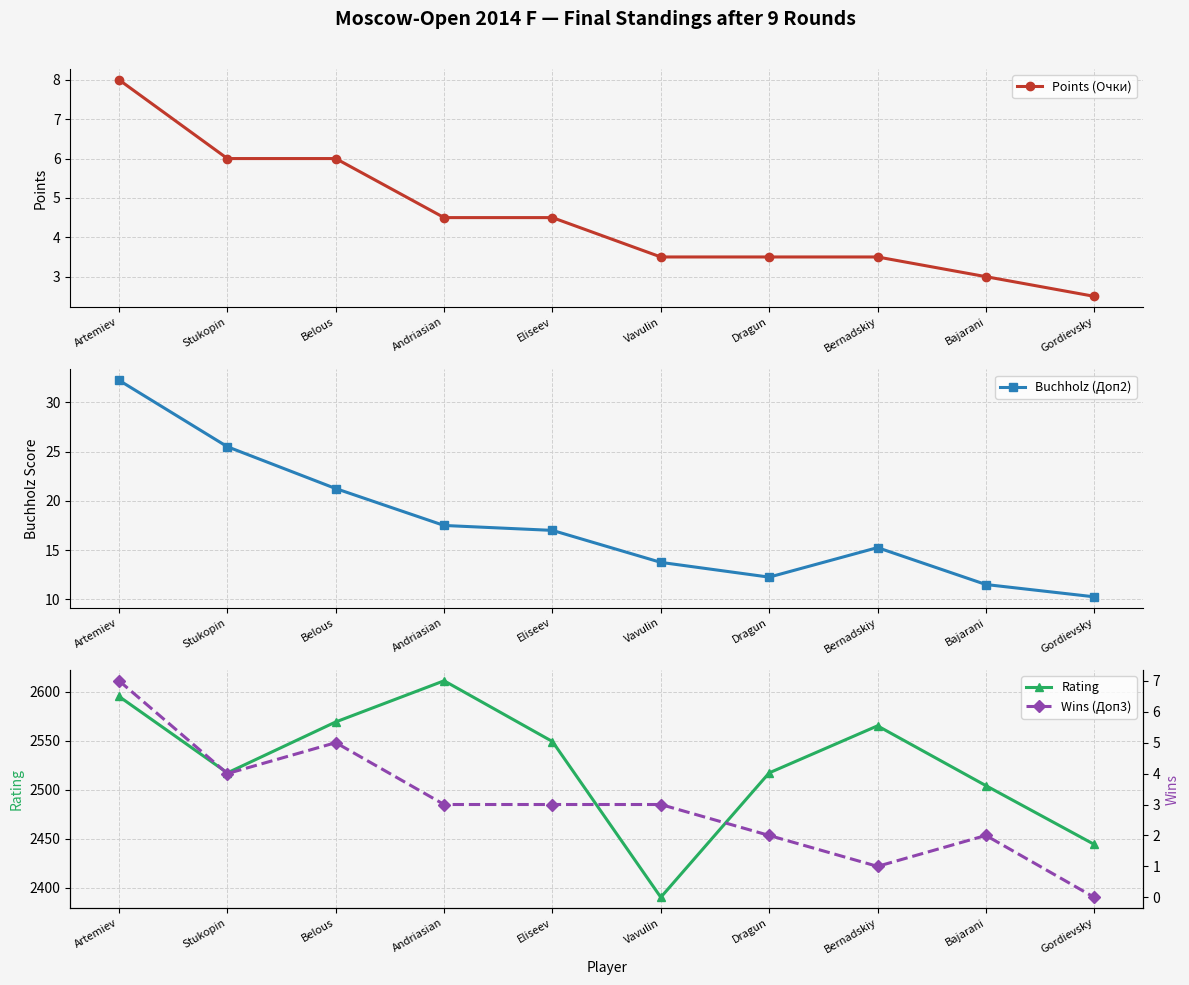

Which series has the widest spread of values?

Rating